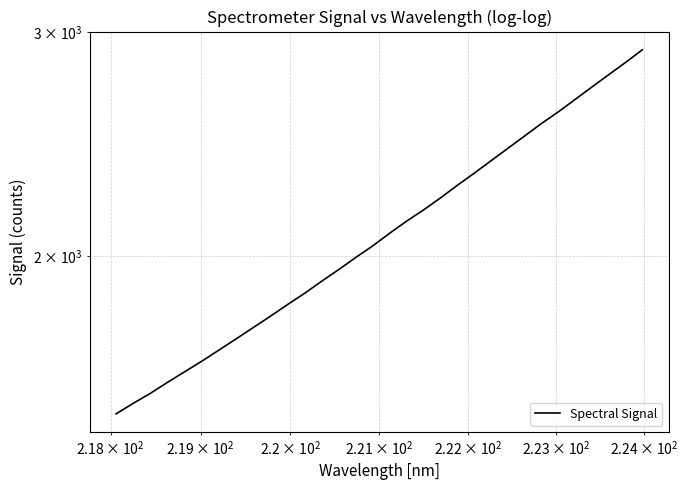

How many lines are shown in the chart?

1